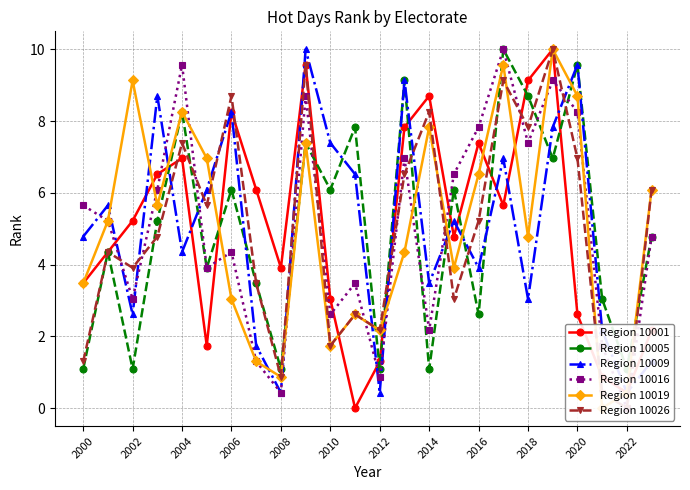

Which category has the lowest value in the Region 10005 series?

2000